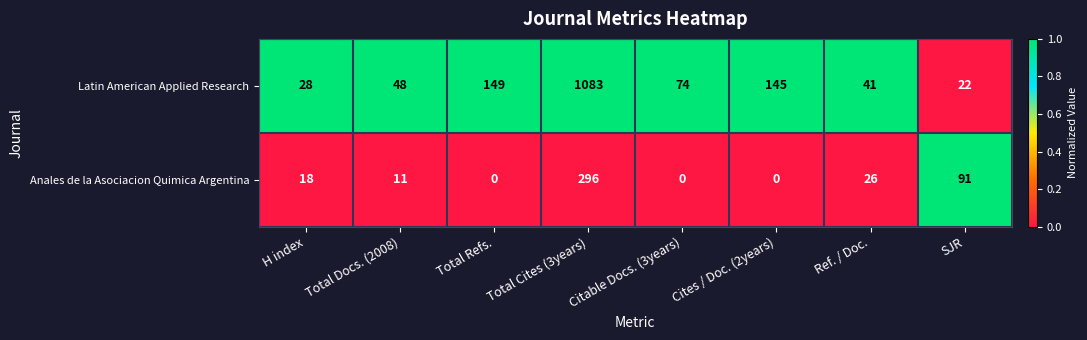

Rank the series by their average value, from highest to lowest.

Latin American Applied Research, Anales de la Asociacion Quimica Argentina